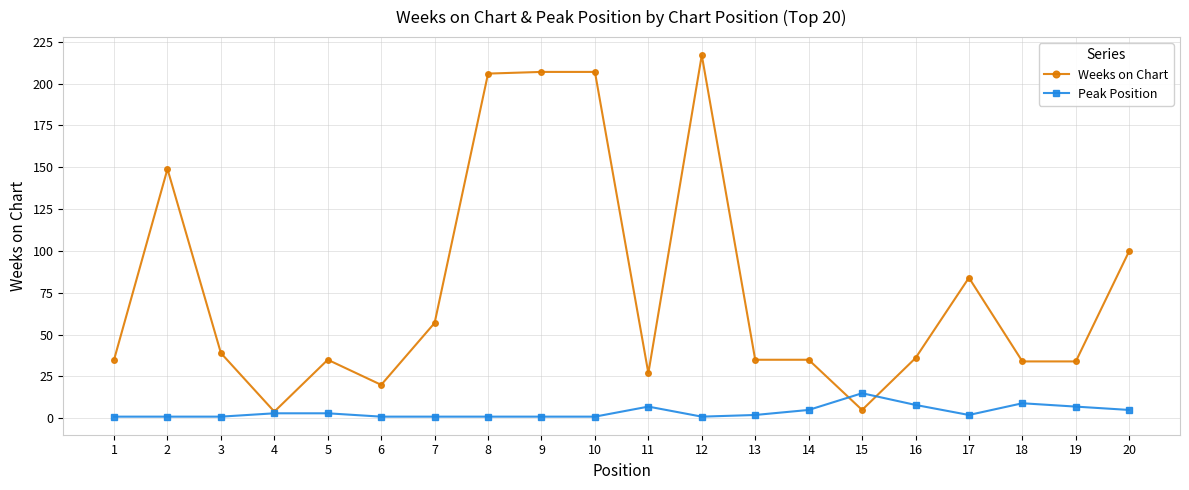

At which category is the sum across all series the highest?

12